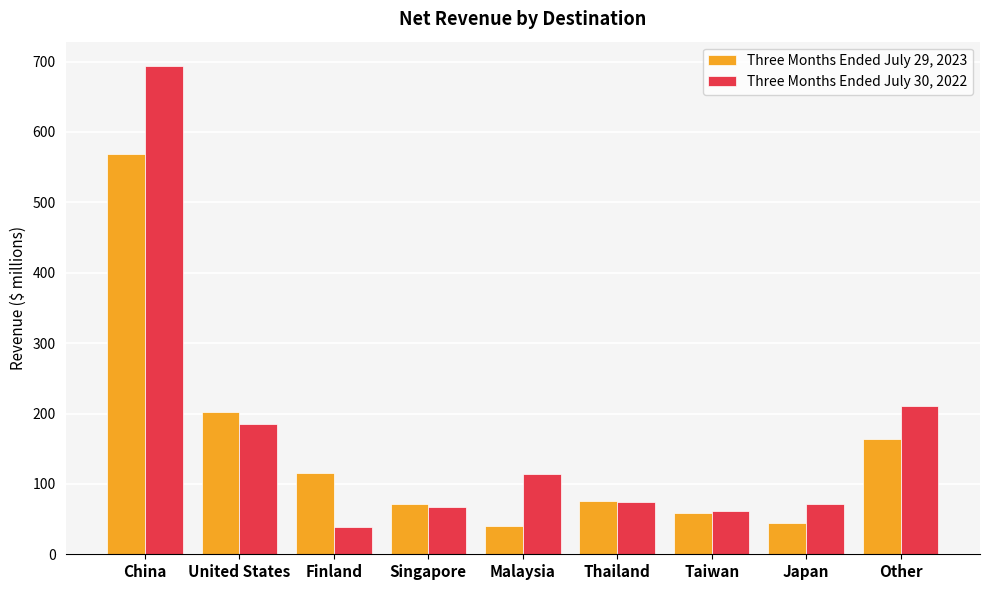

At which label does Three Months Ended July 30, 2022 reach its minimum?

Finland